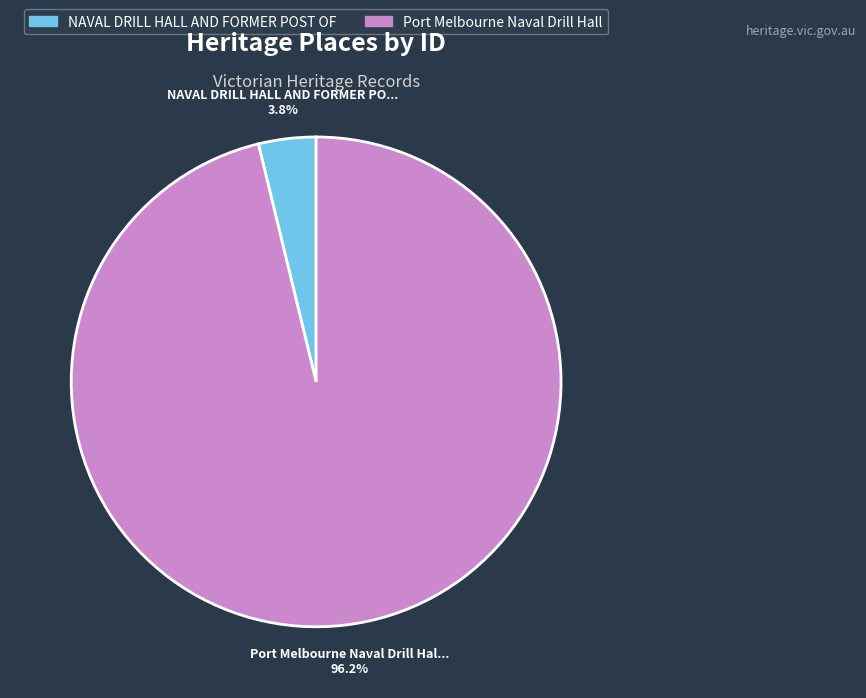

Is there any slice that represents more than half of the pie?

Yes